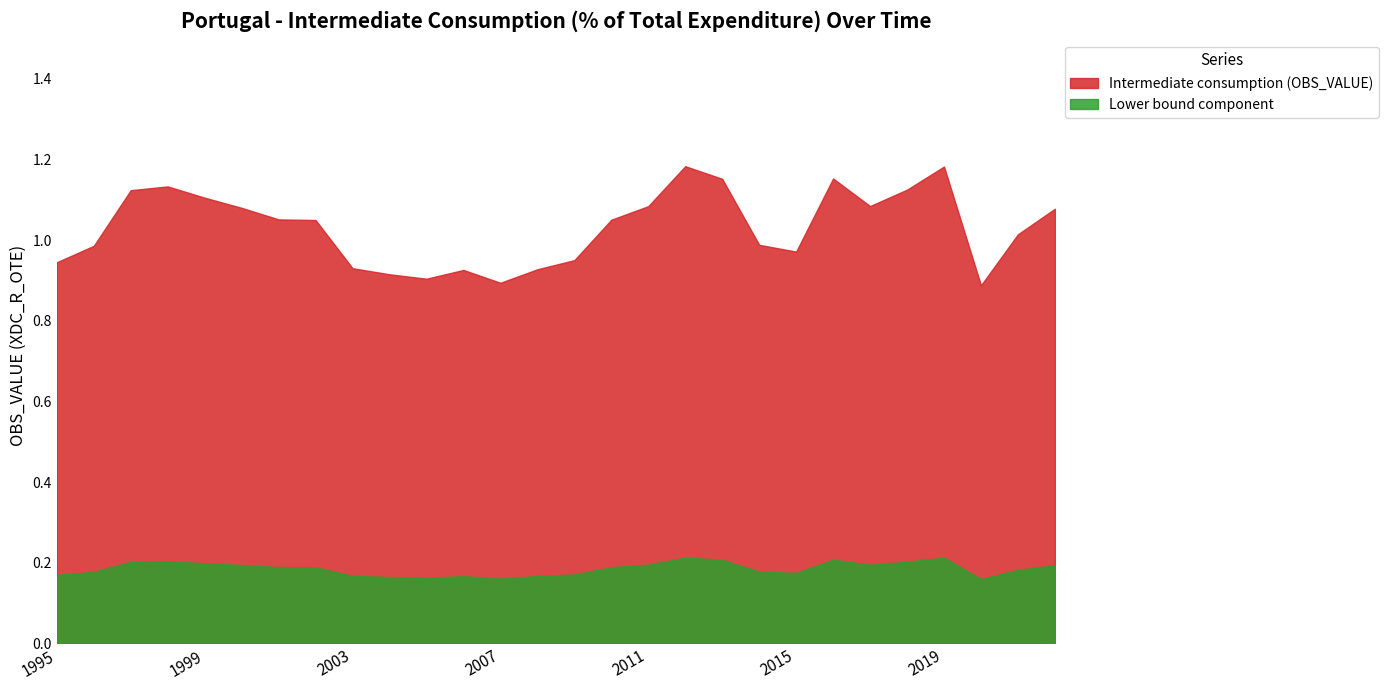

Read the value at 2008.

0.9